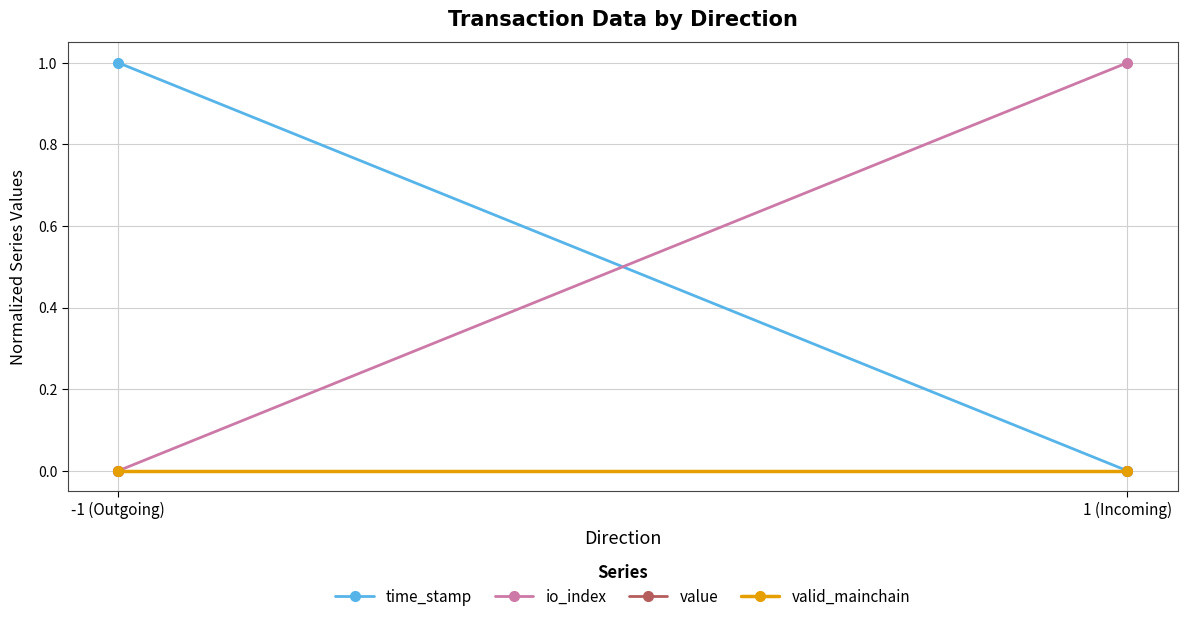

Is the value of time_stamp at -1 (Outgoing) greater than the value of io_index at -1 (Outgoing)?

Yes